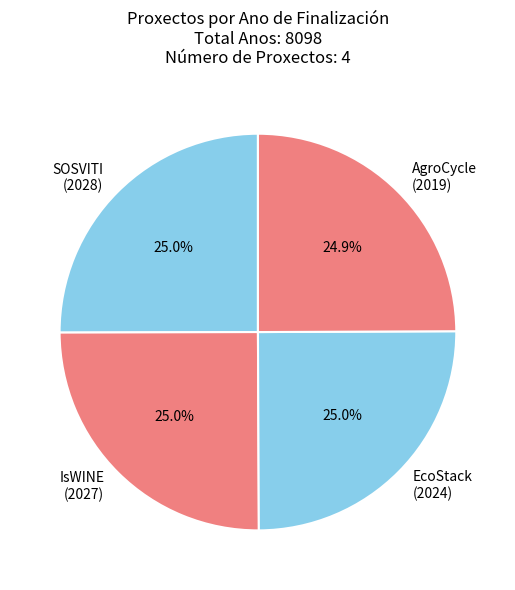

What portion of the pie excludes EcoStack (2024)?

75.0%